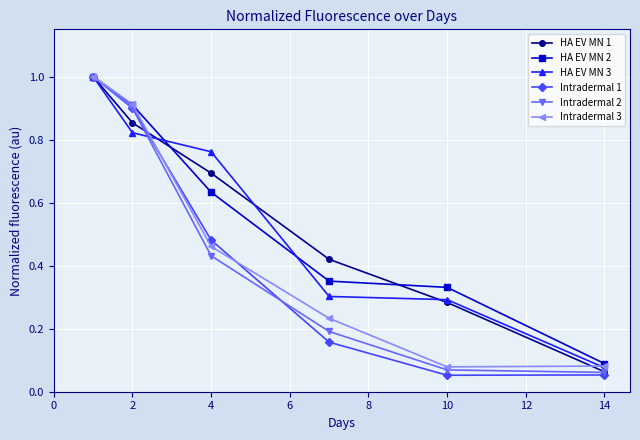

What is the value of the Intradermal 2 point at the 1st from the left?

1.0